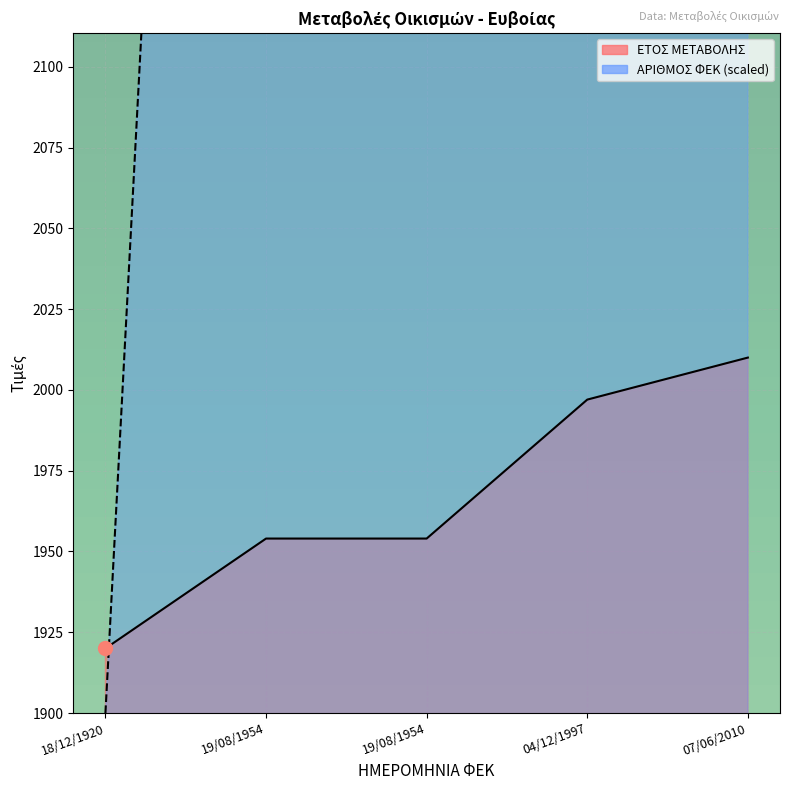

The value of ΑΡΙΘΜΟΣ ΦΕΚ at 07/06/2010 is 4129. True or false?

False